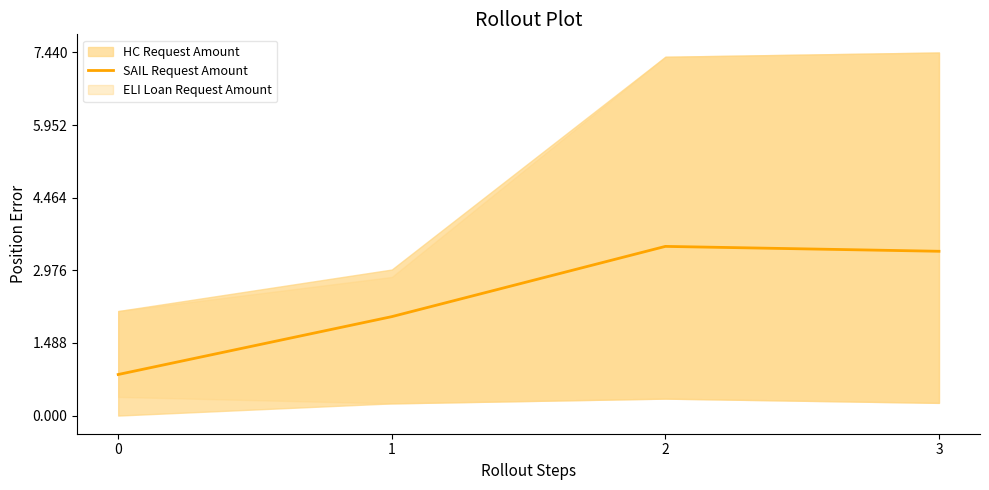

Rank the categories by value from highest to lowest.

2, 3, 1, 0